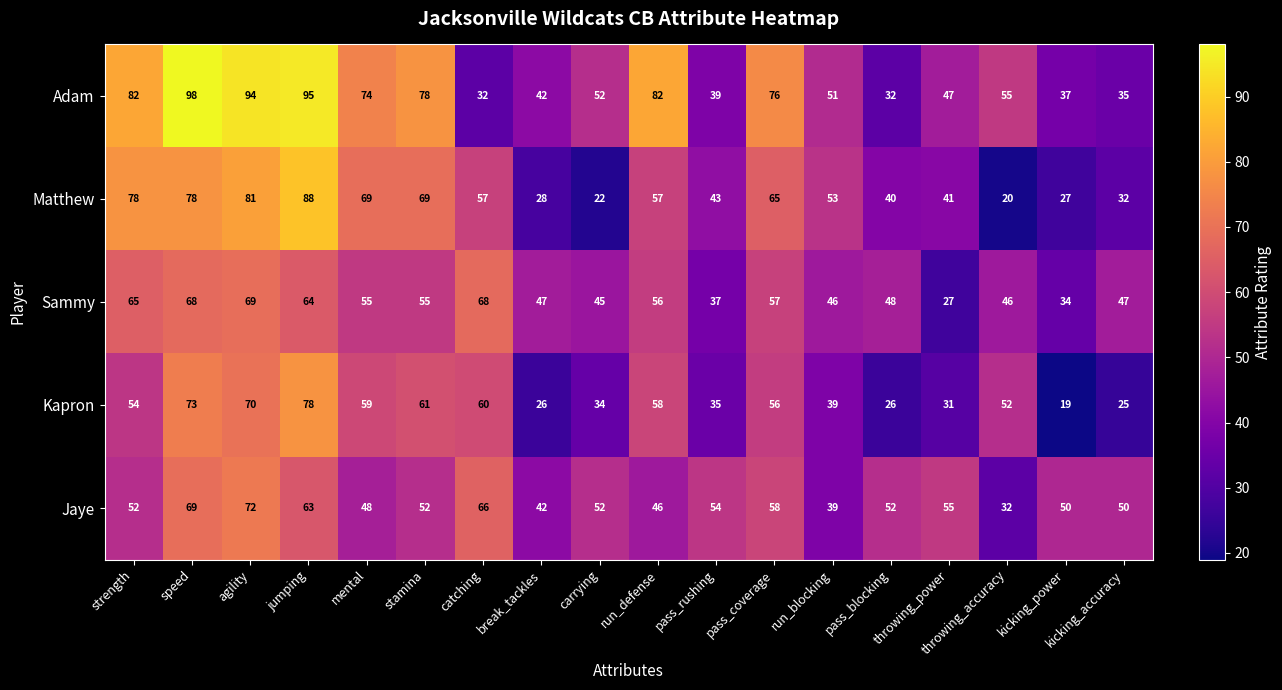

What is the sum of the Jaye values at throwing_power and break_tackles?

97